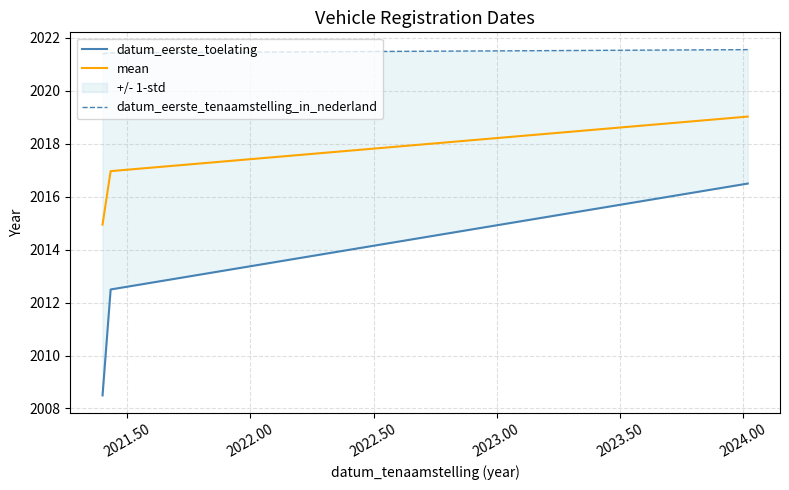

What is the lowest value of the mean series?

2014.9